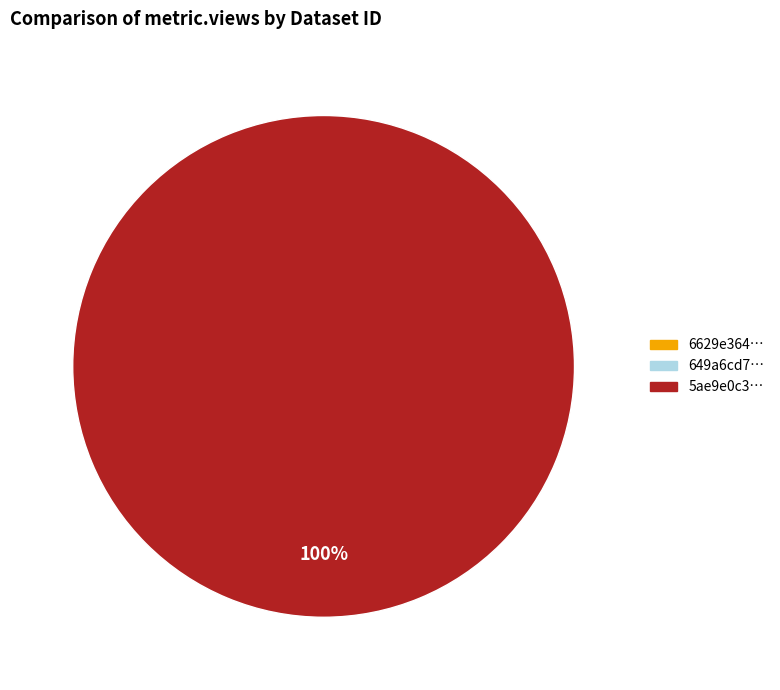

What portion of the pie excludes 649a6cd7078190f8a2e77153?

100.0%